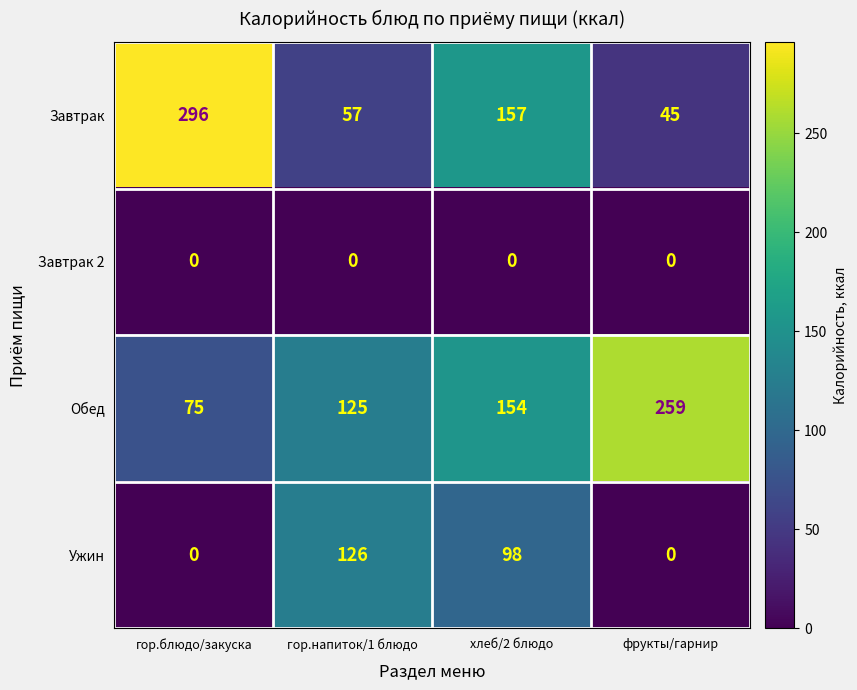

At how many categories does at least one series exceed 243?

2